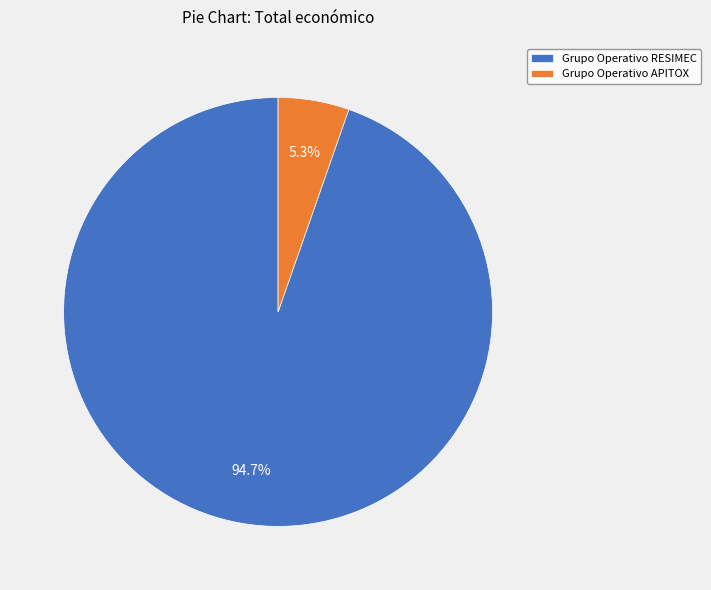

To the nearest percent, what percentage of the pie is Grupo Operativo RESIMEC?

95%